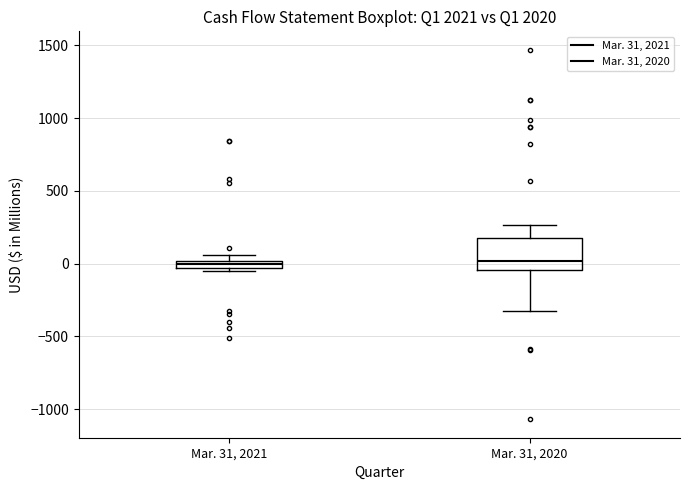

Comparing the boxes themselves (not the whiskers), which one is the tallest?

Mar. 31, 2020